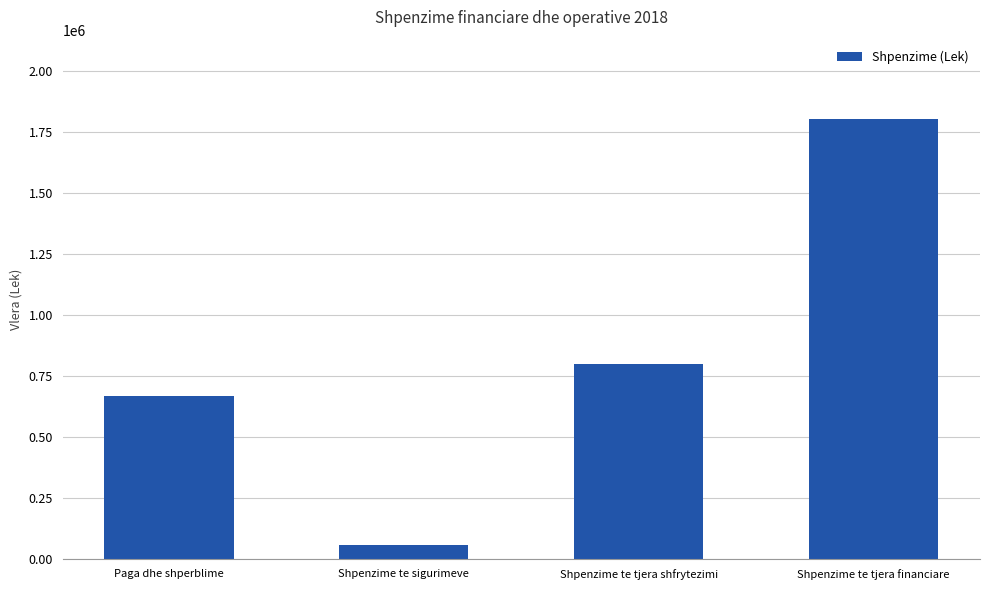

Approximately how many times larger is the value at Shpenzime te tjera financiare compared to Paga dhe shperblime?

2.7